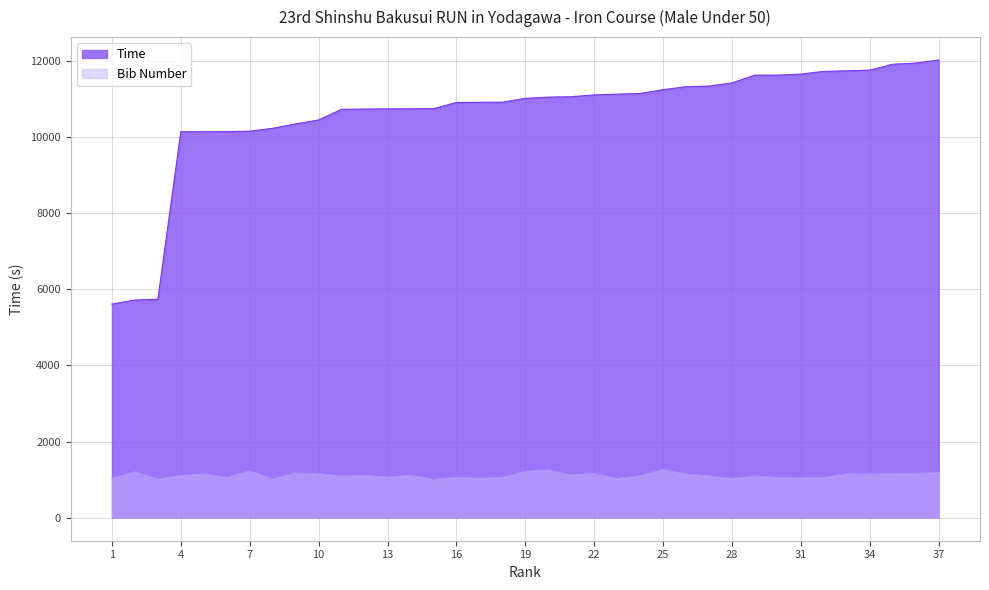

How many lines are shown in the chart?

2